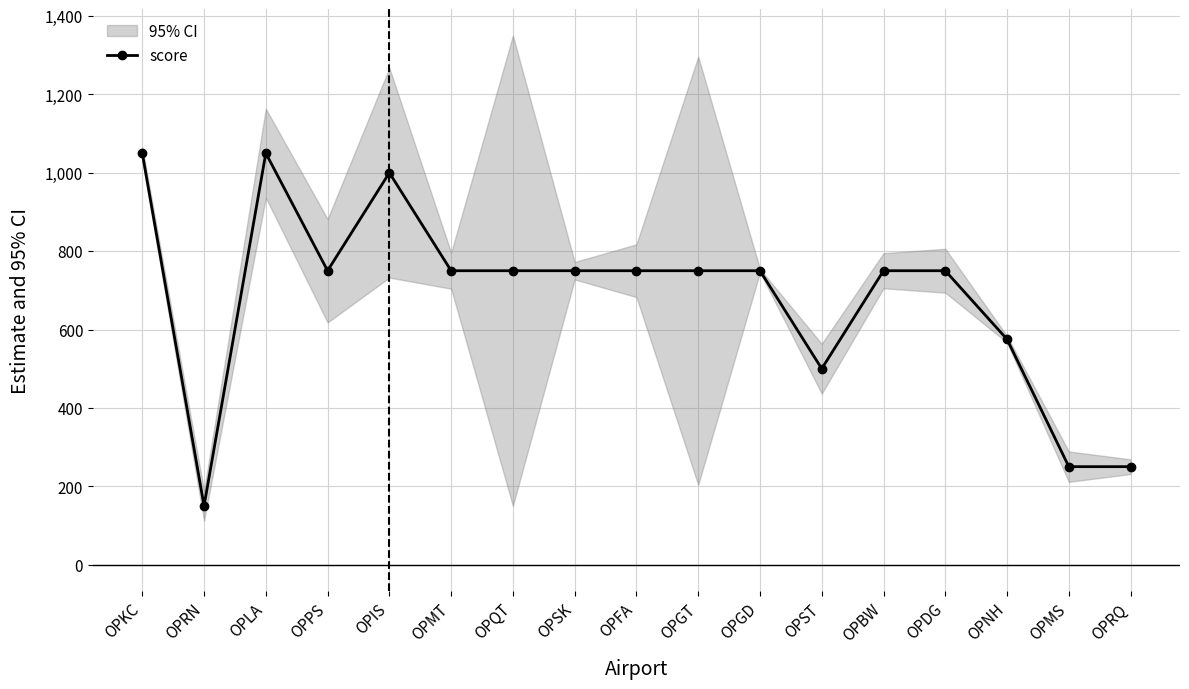

Reading left to right, what are all the values shown in this chart?

1050	150	1050	750	1000	750	750	750	750	750	750	500	750	750	575	250	250